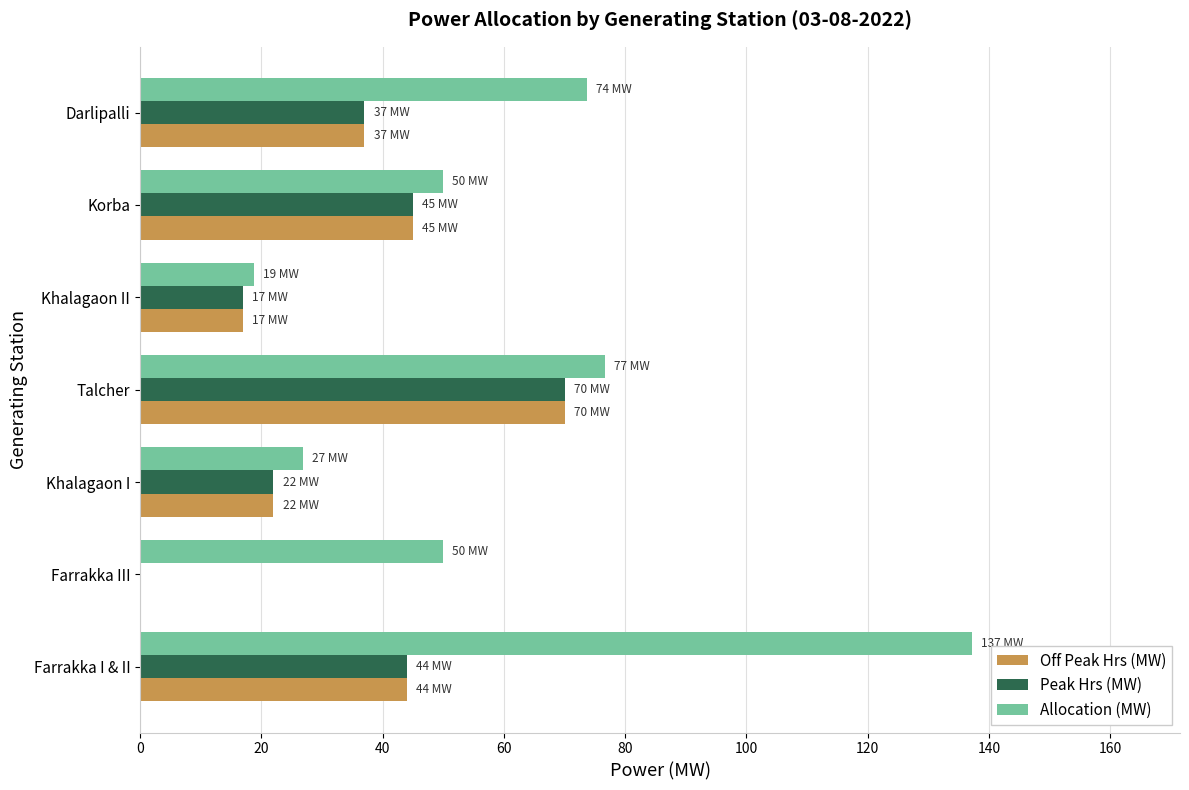

What is the average value of the Peak Hrs (MW) series?

33.6